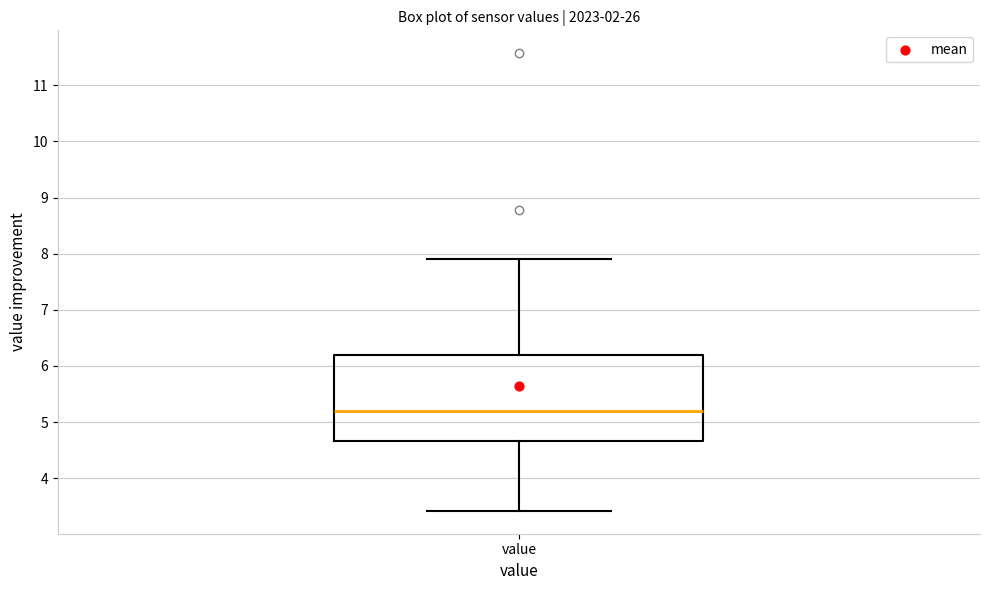

Transcribe this box plot: give where the median line is, the range the box spans, and where the two whiskers end, as read against the y-axis. The values are not printed on the chart, so give them approximately, as read against the axis.

median 5.2, box 4.7 to 6.2, whiskers 3.4 to 7.9